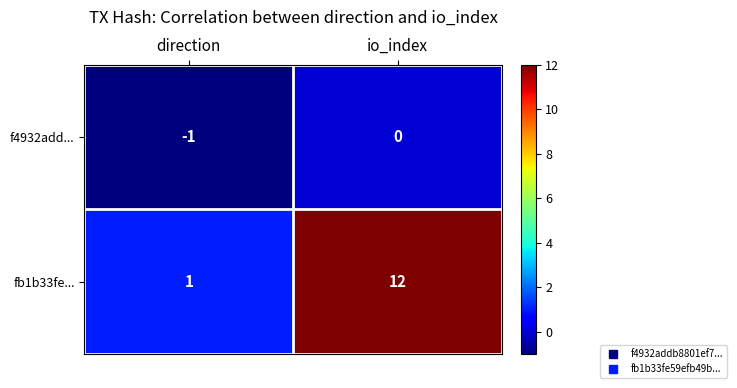

At which category is the sum across all series the highest?

io_index